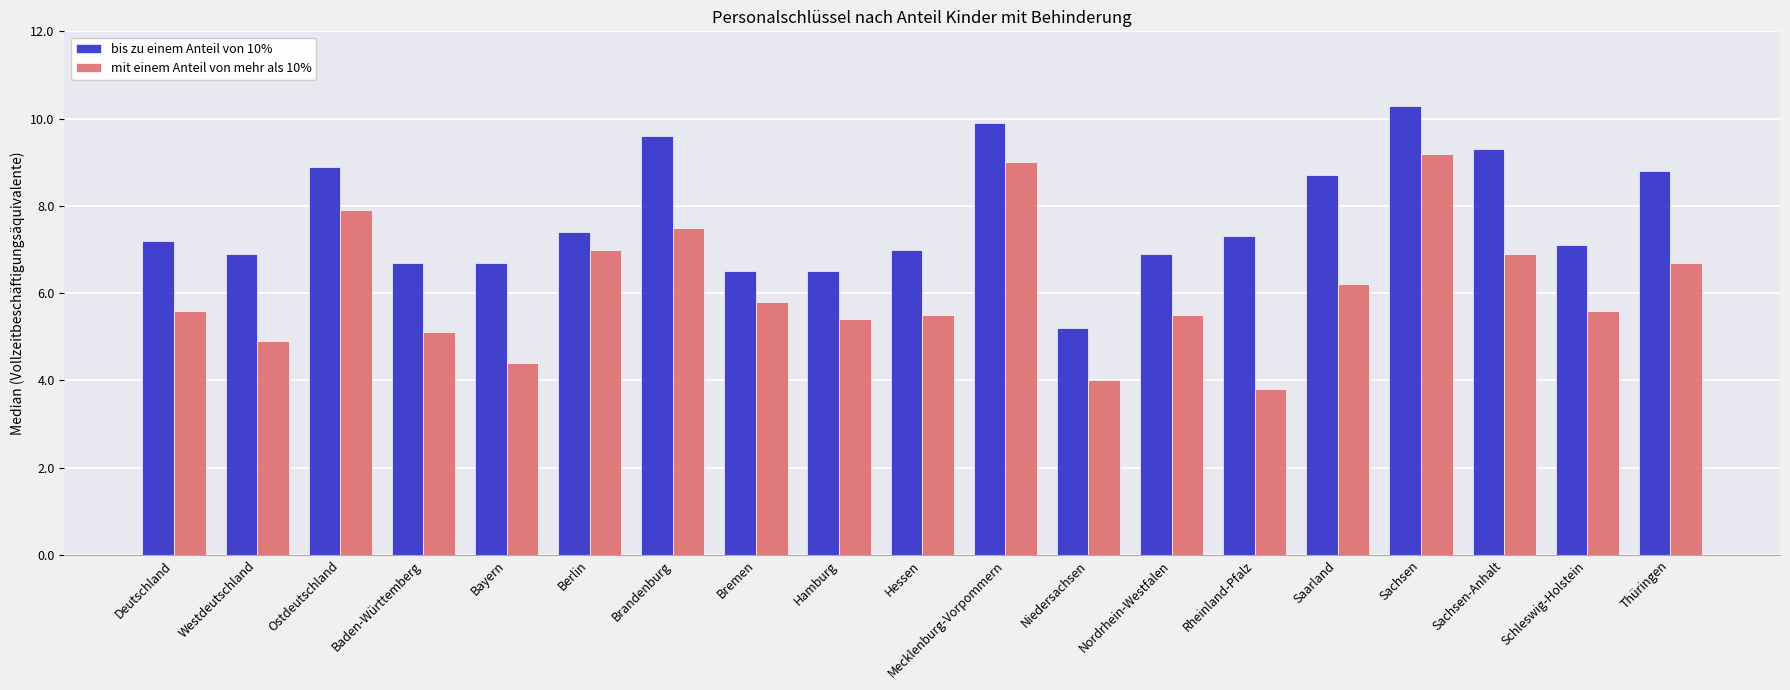

Which category has the lowest value in the mit einem Anteil von mehr als 10% series?

Rheinland-Pfalz